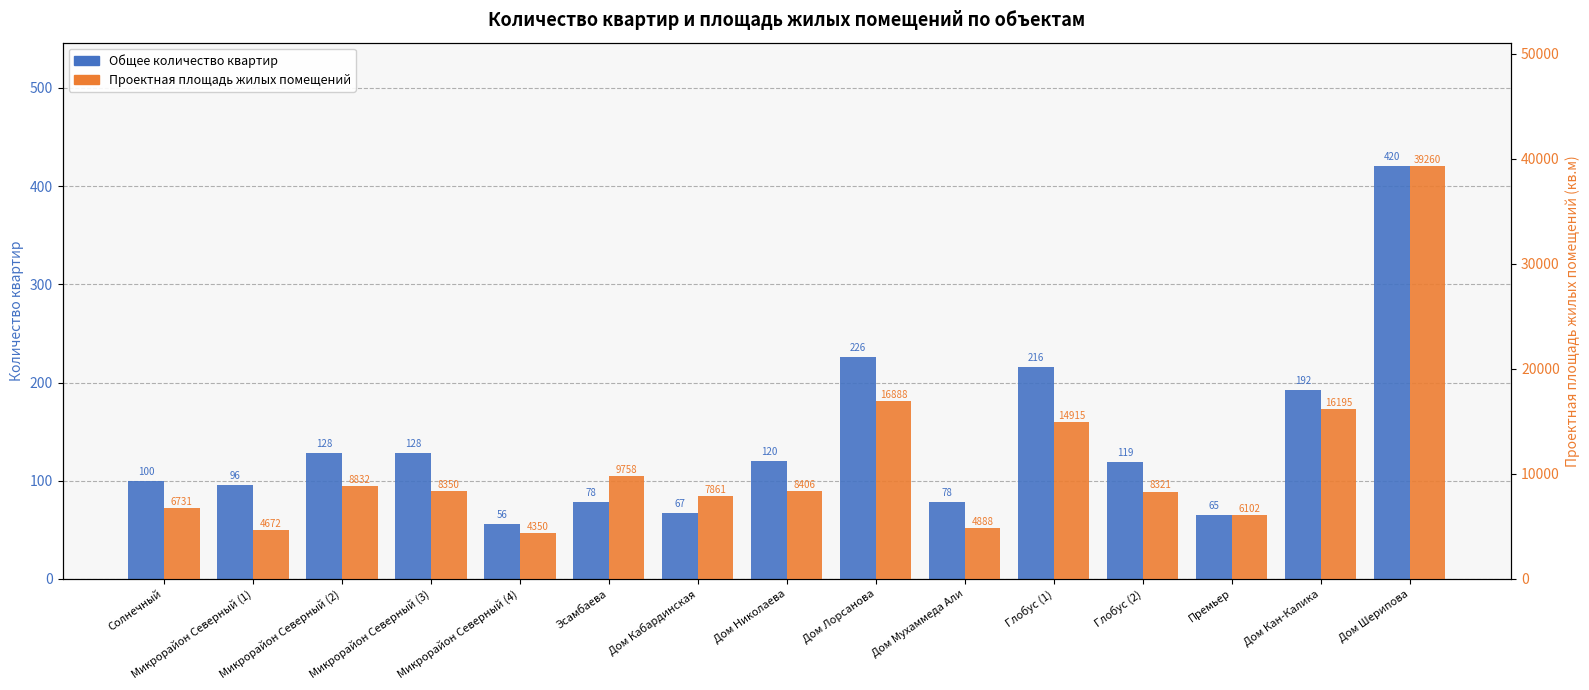

At which label does Проектная площадь жилых помещений reach its minimum?

Микрорайон Северный (4)